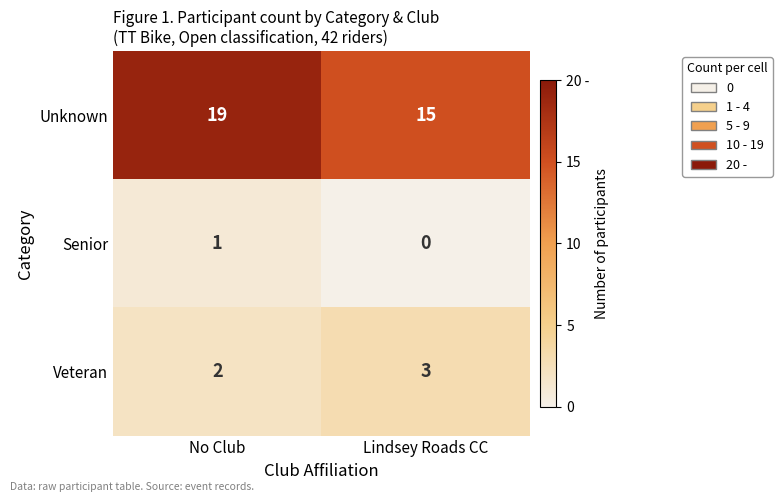

How many distinct data groups are displayed?

3